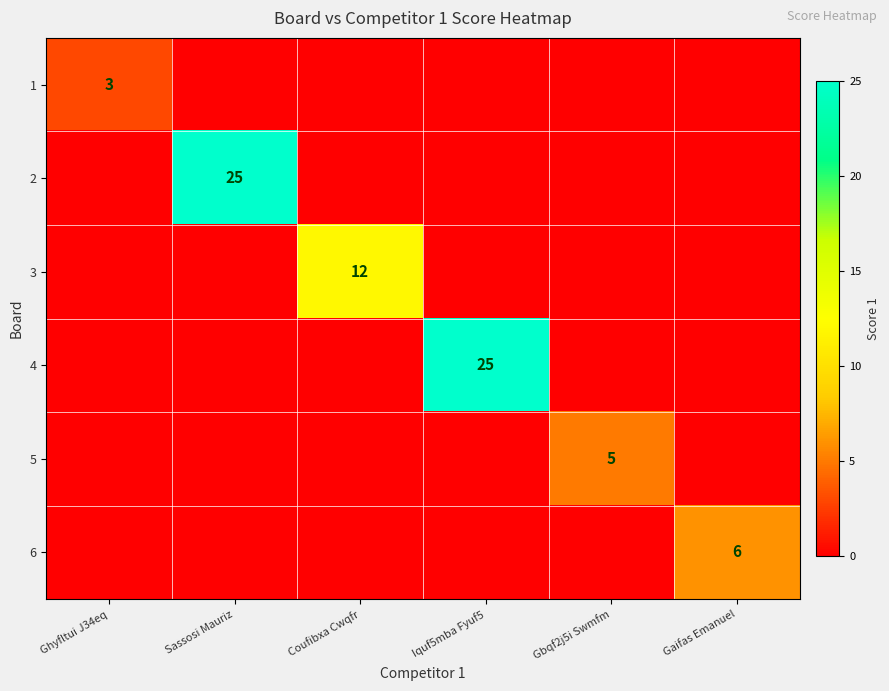

Is it true that 4 equals 33 at Iquf5mba Fyuf5?

False